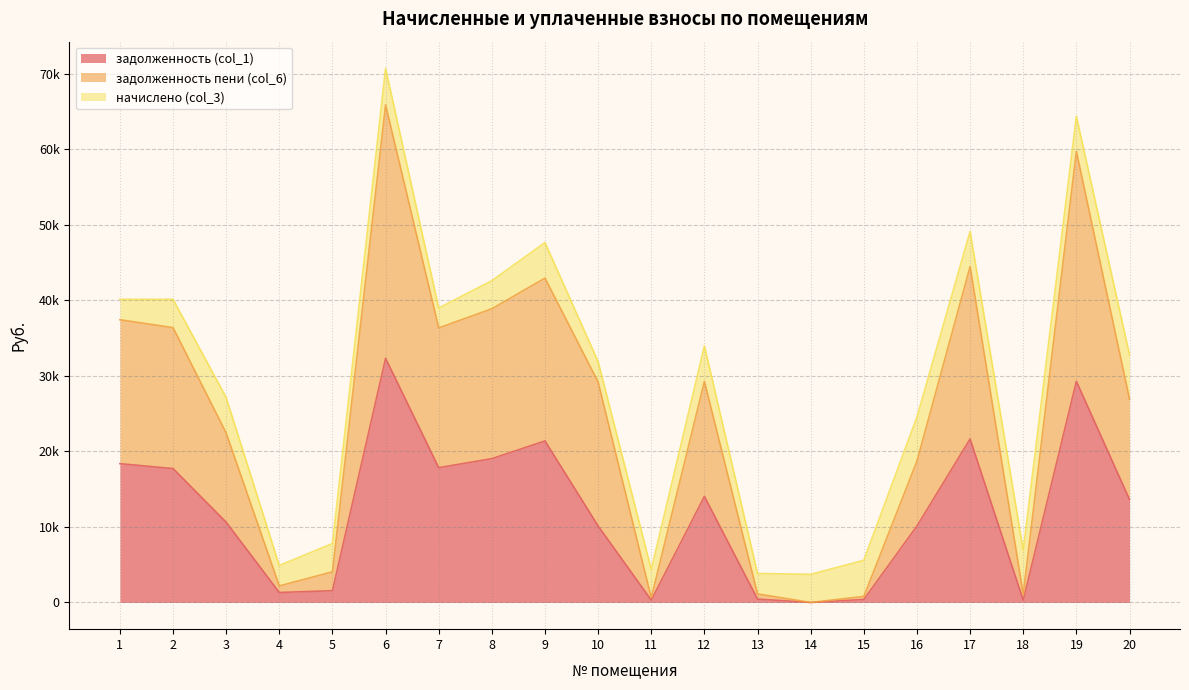

True or false: задолженность пени (col_6) has more than 1 points higher than both neighbors.

True